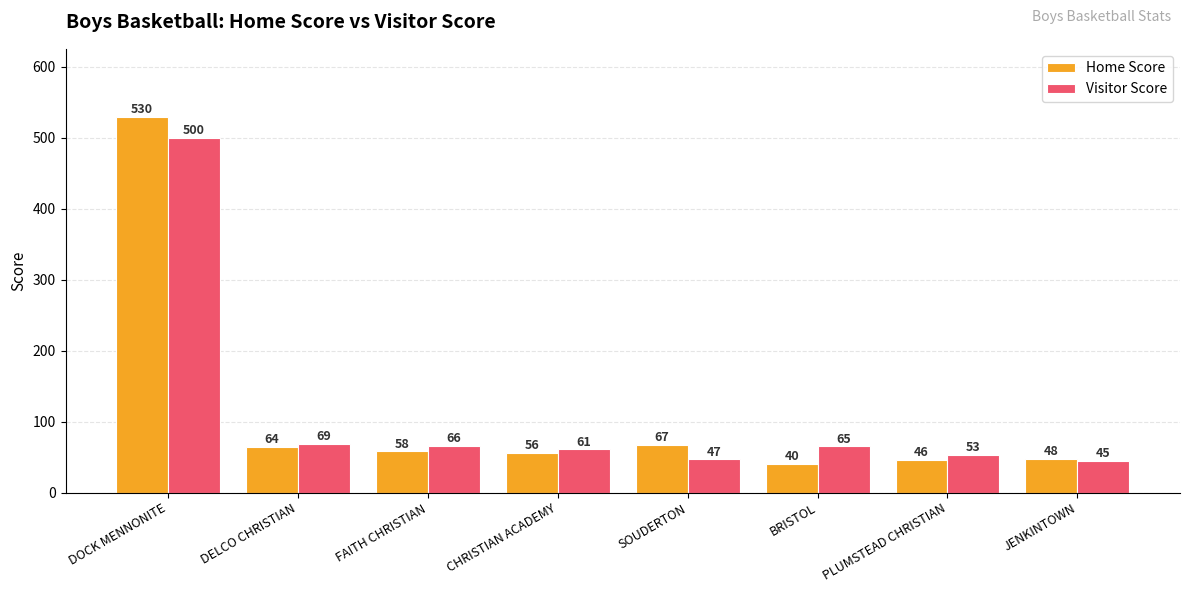

What is the lowest value of the Home Score series?

40